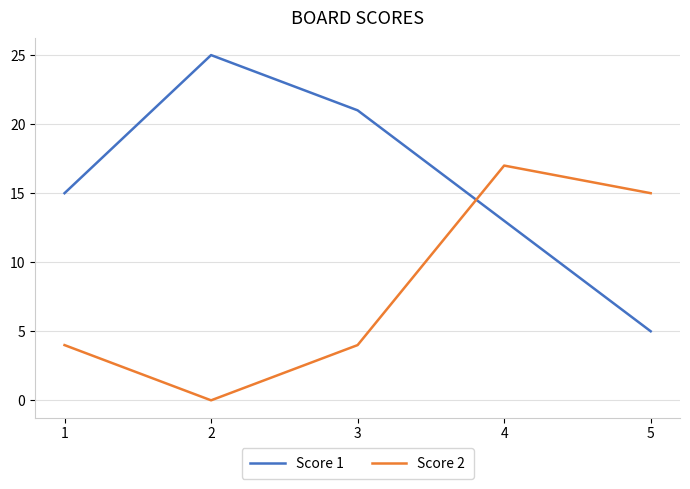

Count the Score 2 values in the range 4 to 15.

3